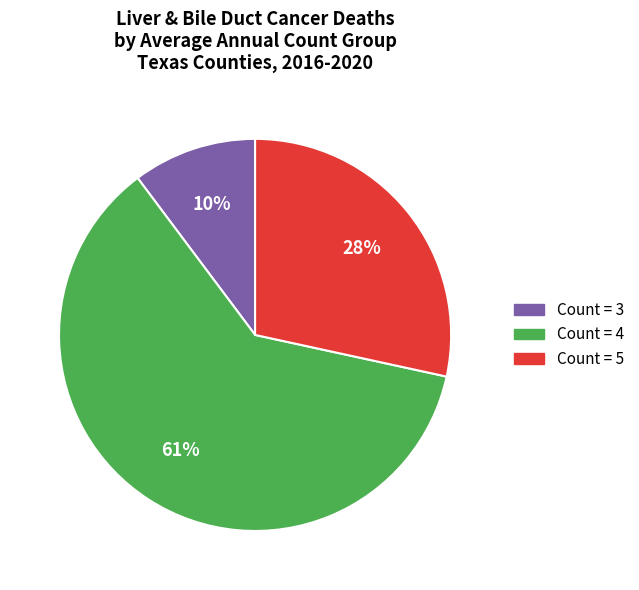

Is there a majority slice in this chart?

Yes